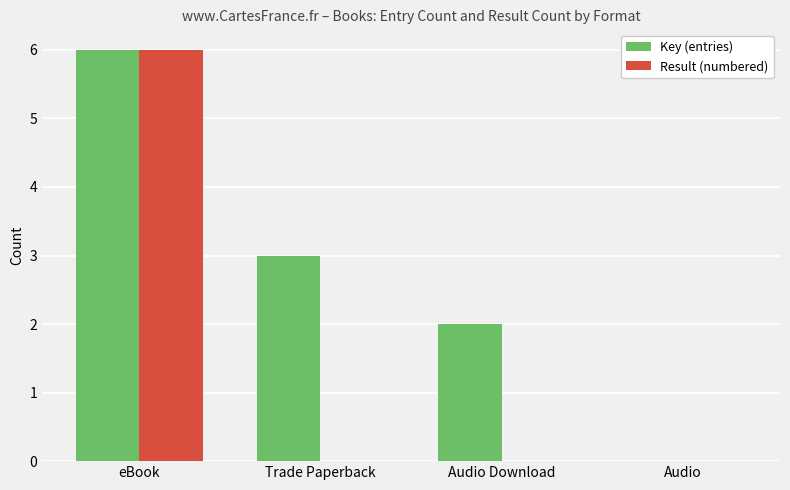

How many Result (numbered) values are between 0 and 6?

4